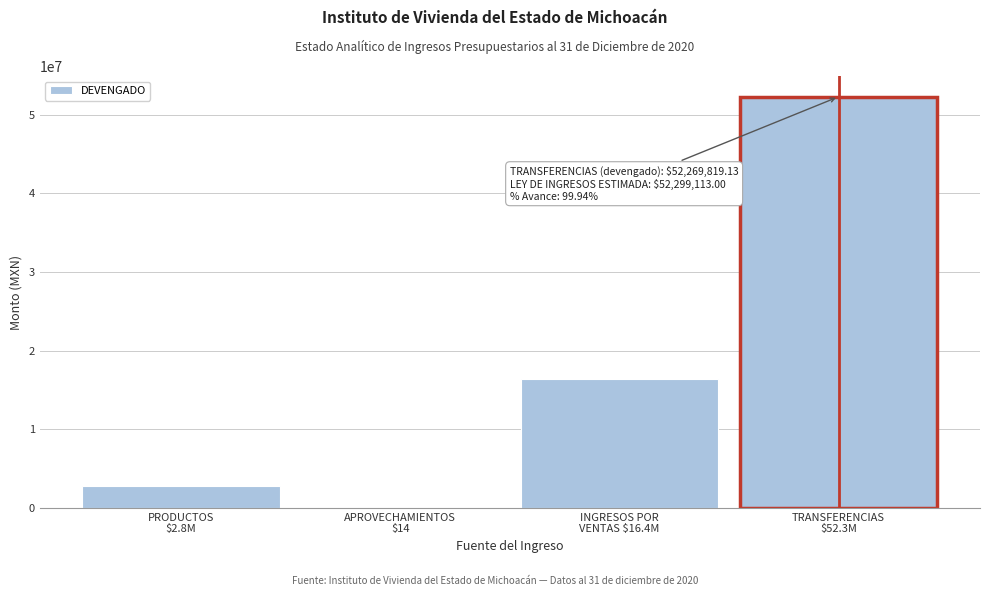

What is the maximum value shown in the chart?

52269819.1